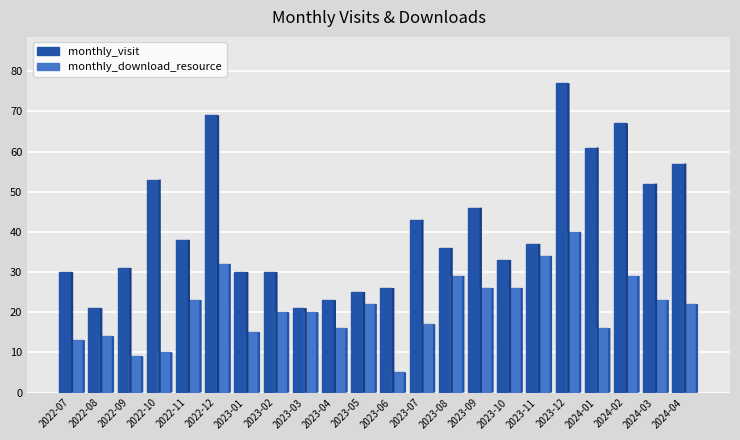

Which label corresponds to the largest value in the chart?

2023-12